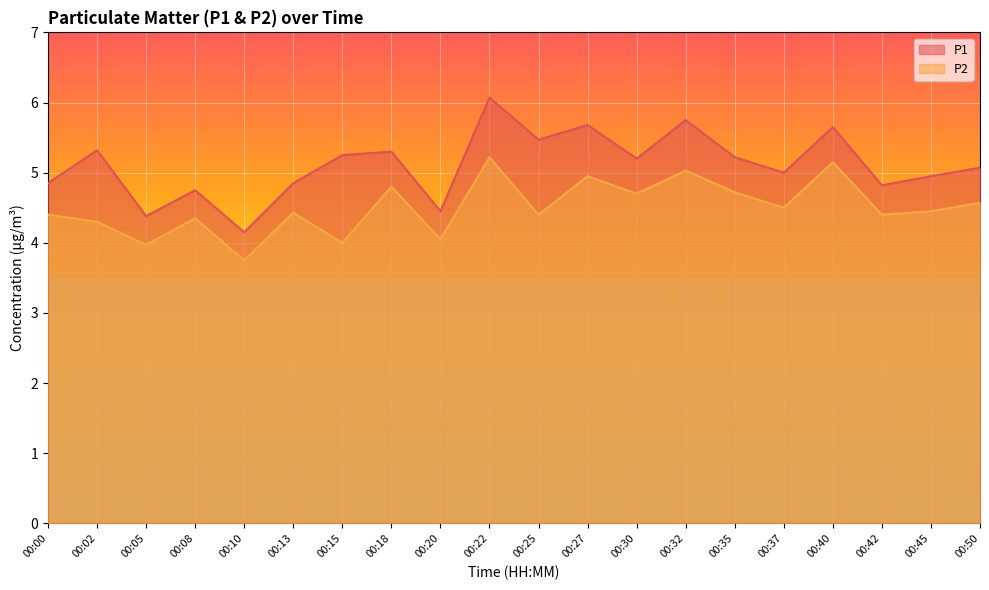

What is the total value across all series at 00:02?

9.6